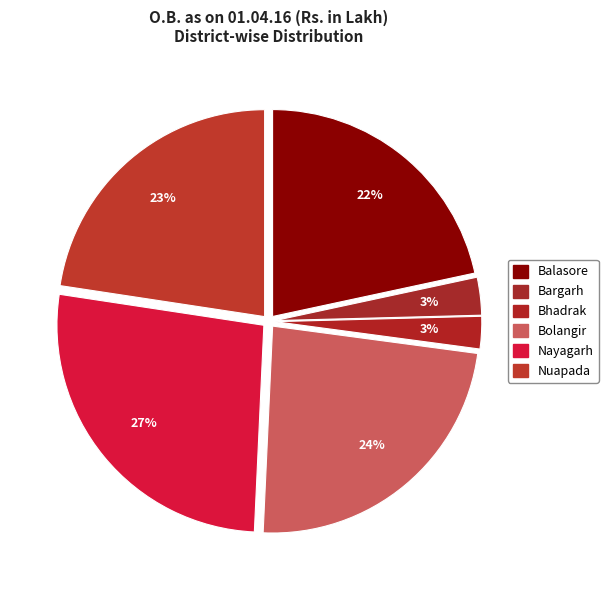

The Nuapada slice represents 23% of the pie. True or false?

True